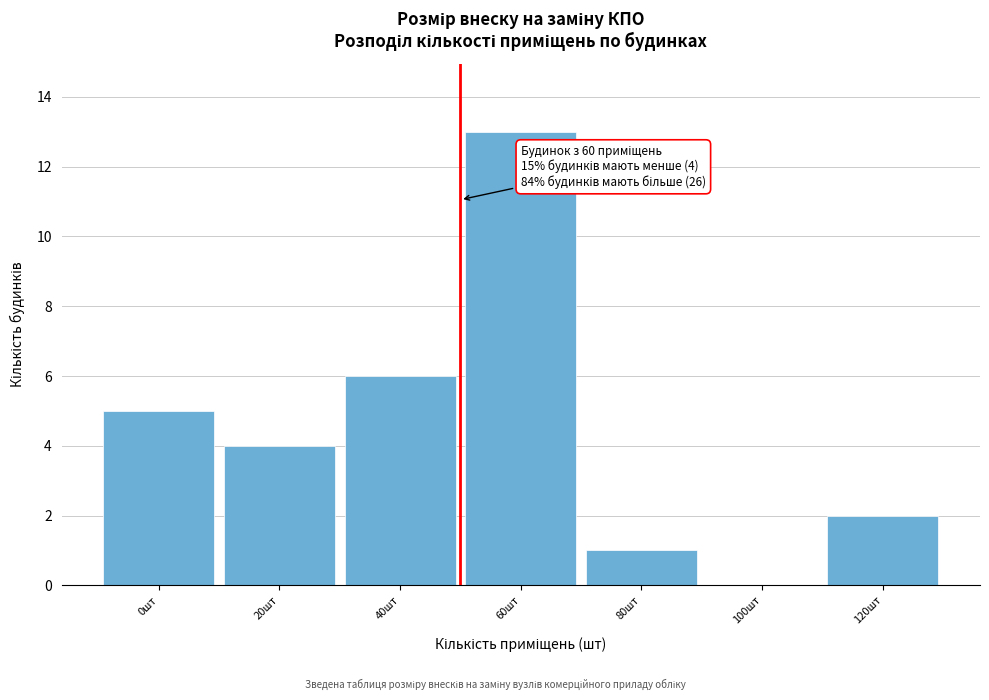

What is the sum of the values at 60шт and 20шт?

17